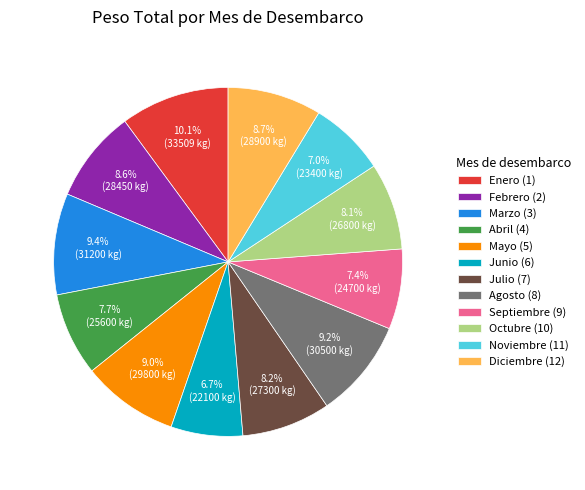

Which category has the biggest portion of the pie?

Enero (1)